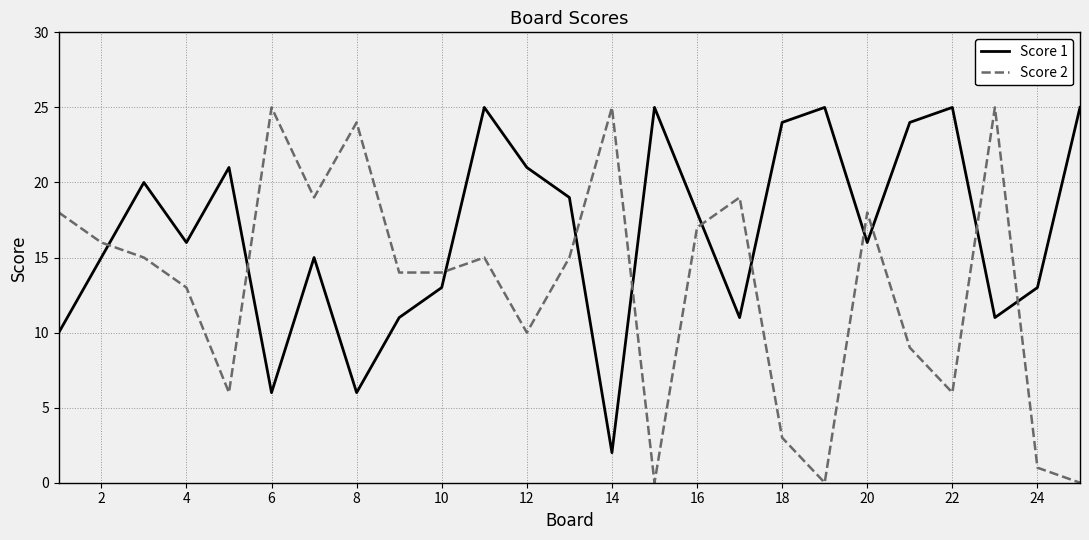

Which series has the largest total across all categories?

Score 1